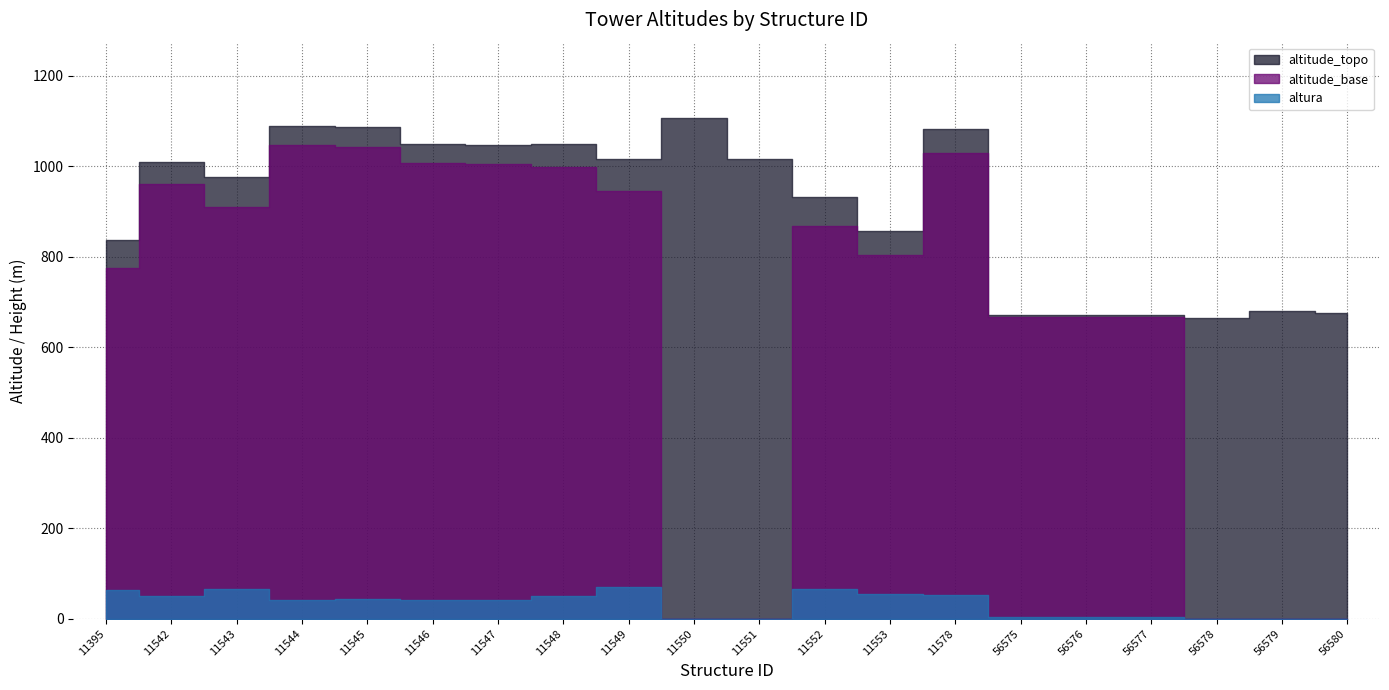

How many distinct data groups are displayed?

3